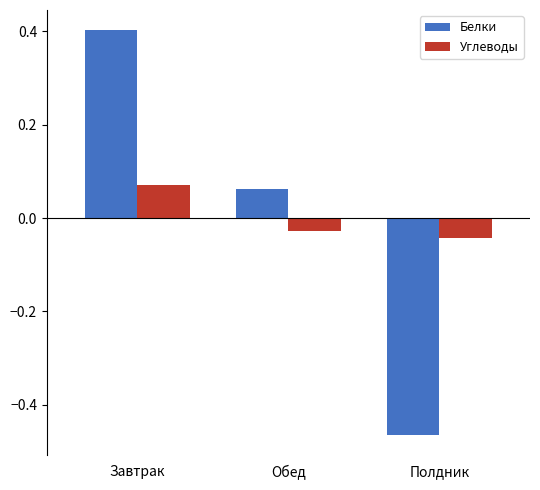

True or false: Углеводы has a value of -0.1 at Полдник.

False